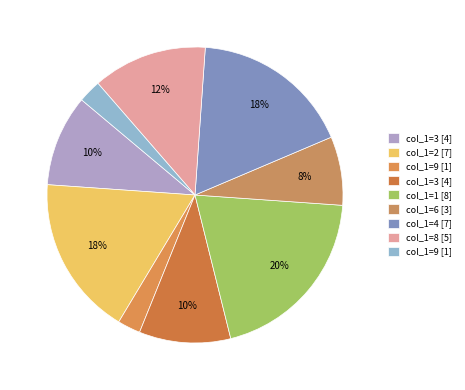

How many slices are in this pie chart?

9